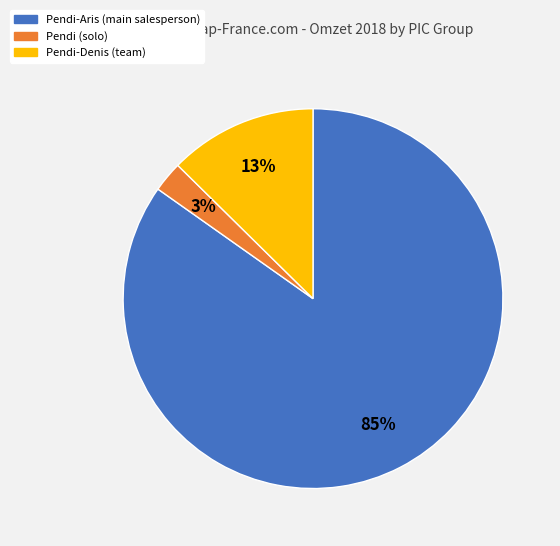

To the nearest percent, what is the average slice percentage?

33%